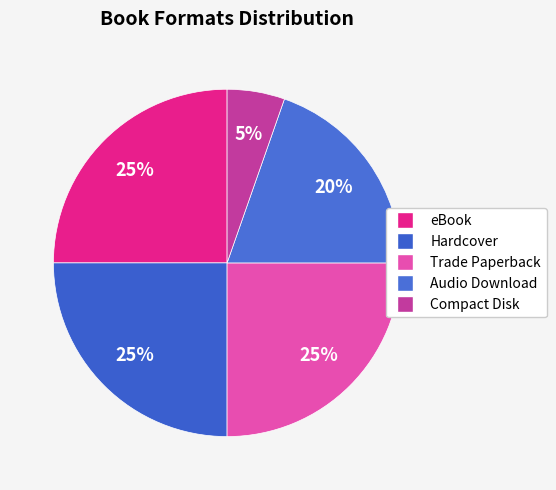

True or false: eBook accounts for 9% of the total.

False